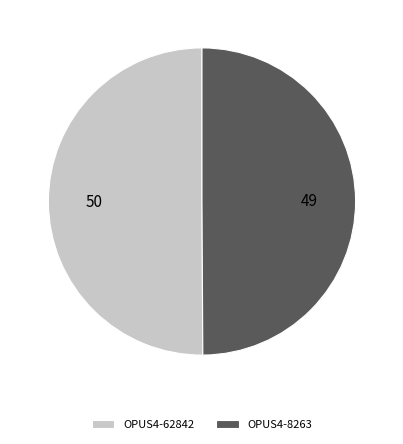

How many slices are in this pie chart?

2